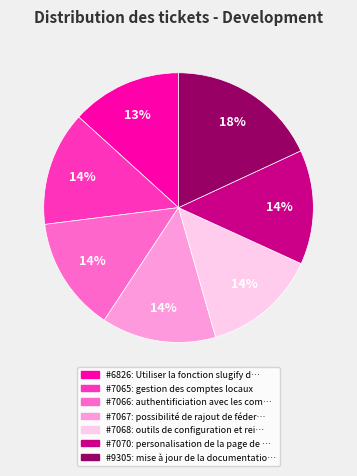

Does any single category account for the majority?

No